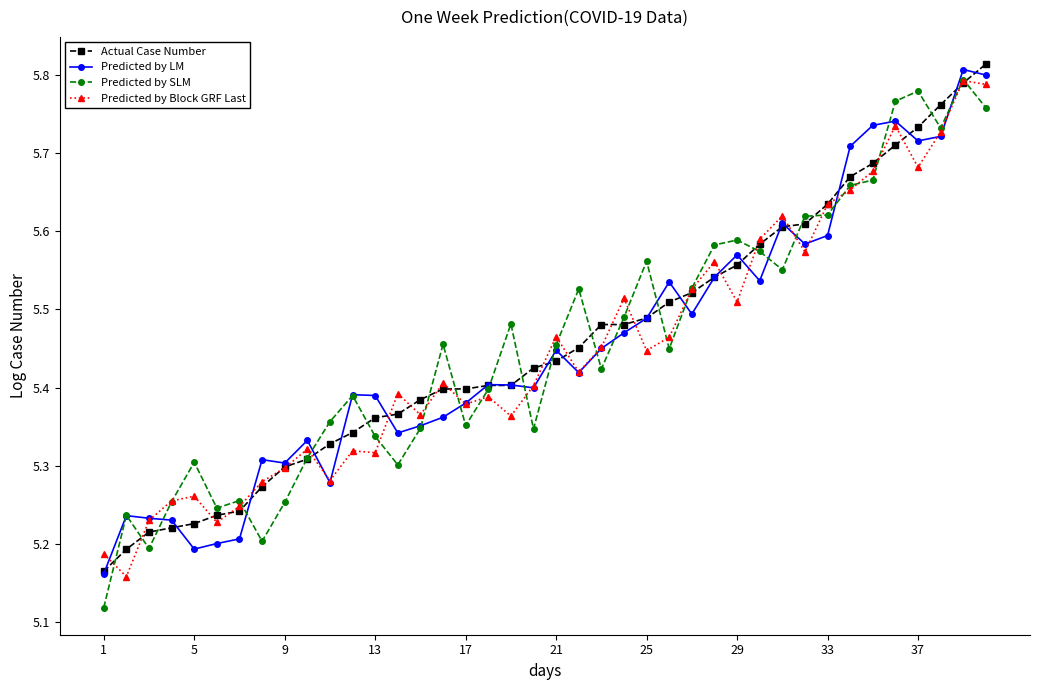

Count the Predicted by SLM values in the range 5 to 6.

40